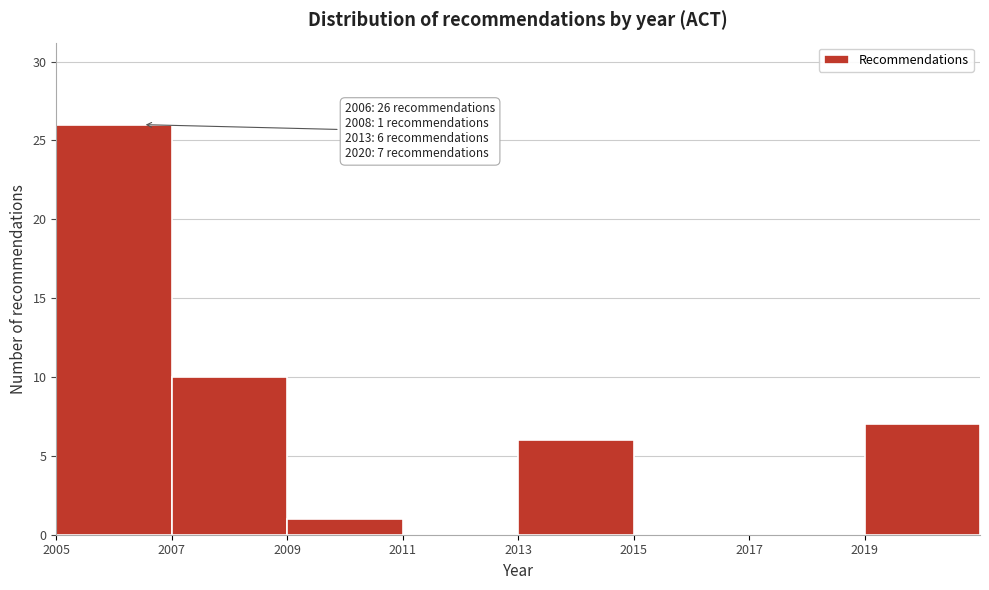

Over which range of the x-axis is the bar tallest?

2005 to 2007